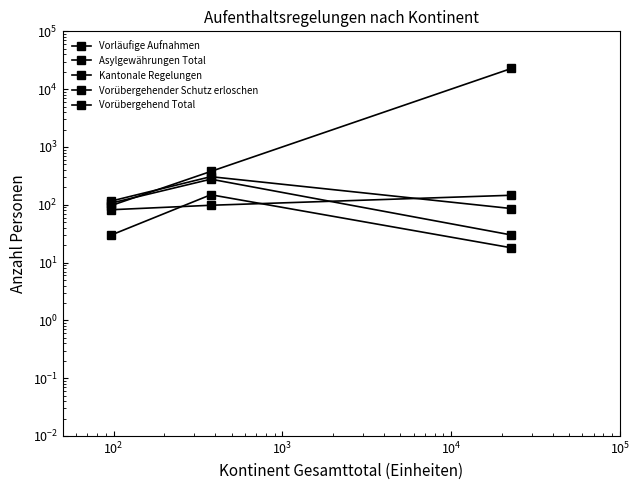

What is the minimum value shown in the chart?

18